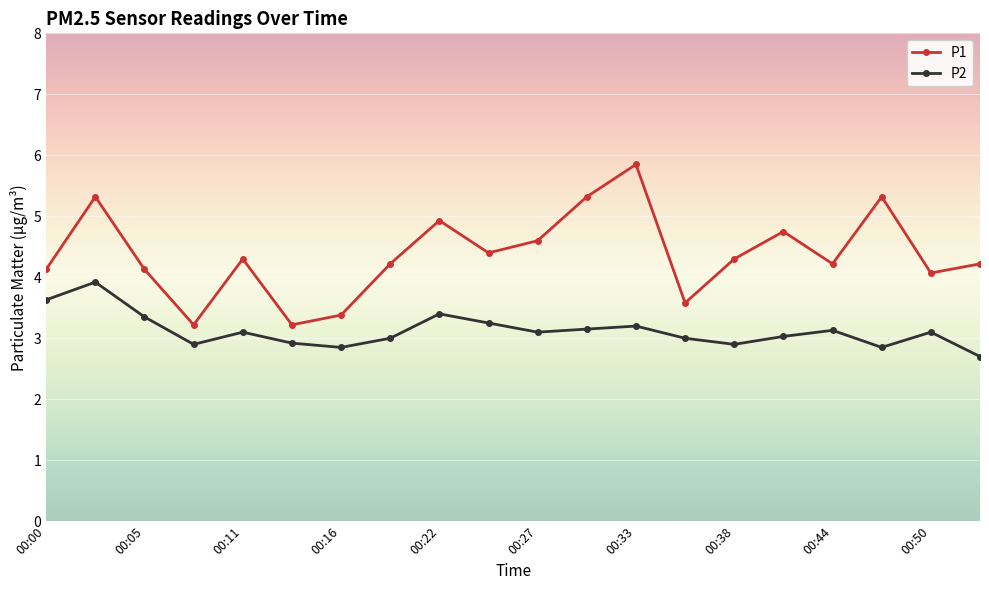

True or false: P1 has more than 2 points higher than both neighbors.

True